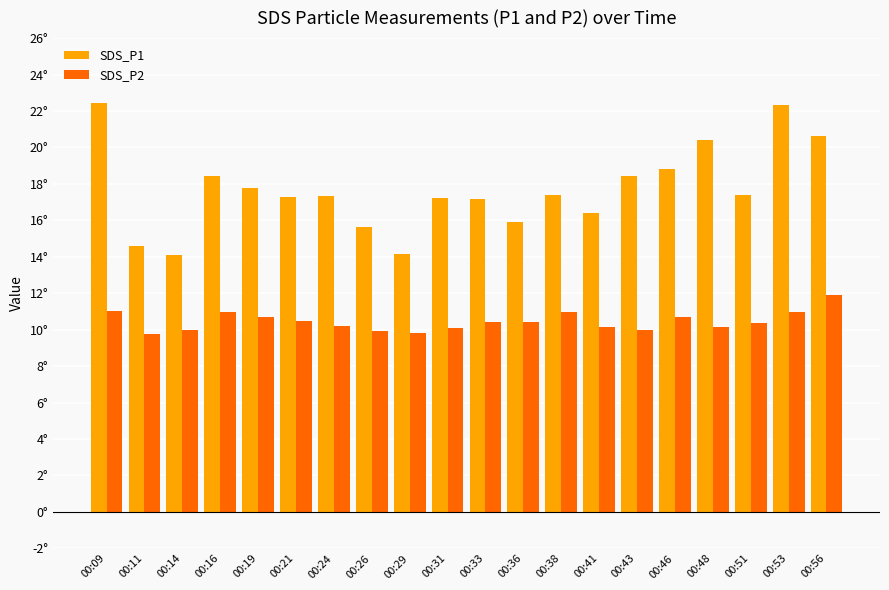

What are all the series names shown in the legend?

SDS_P1, SDS_P2